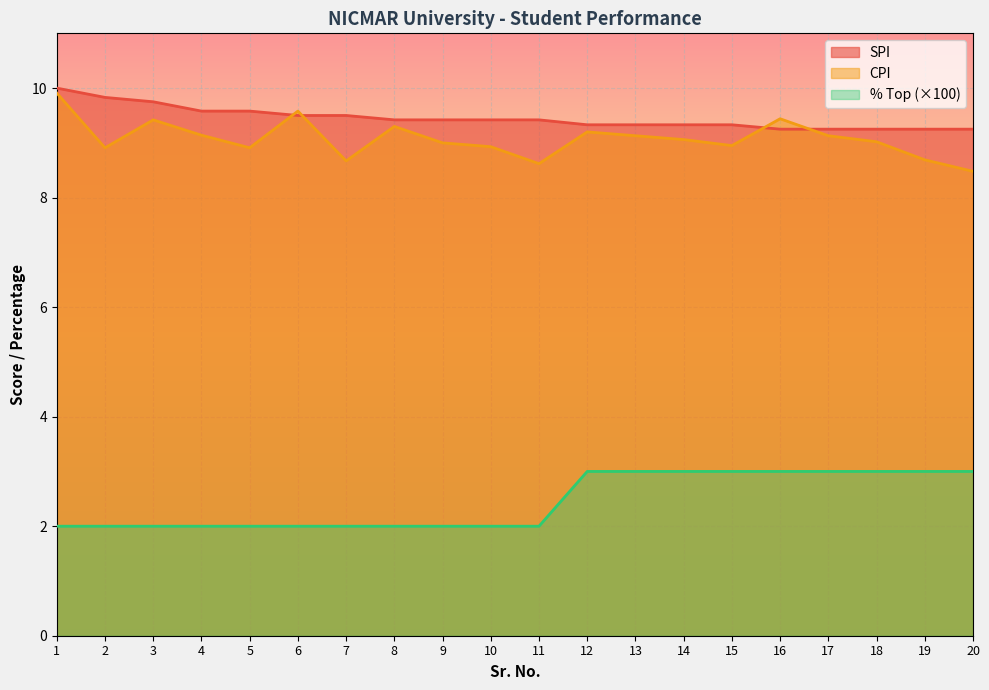

What is the total value across all series at 17?

21.4